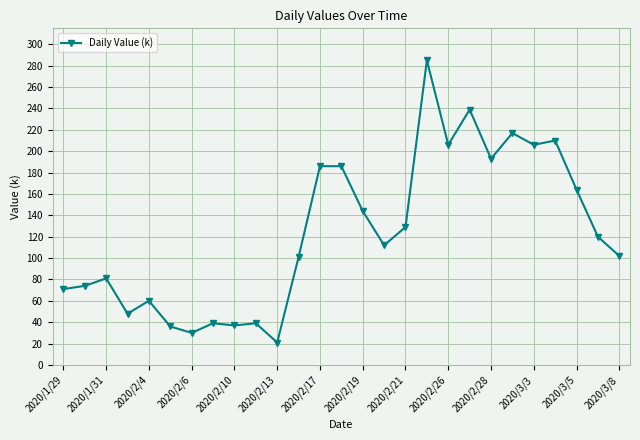

What is the maximum value shown in the chart?

285